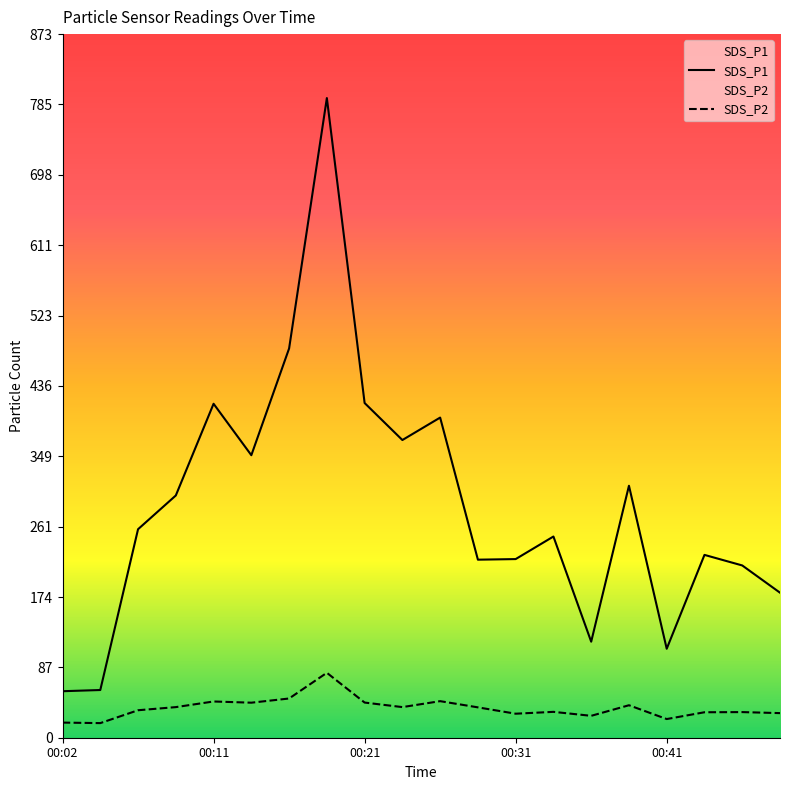

Which has a higher value, 00:29 or 00:36?

00:29